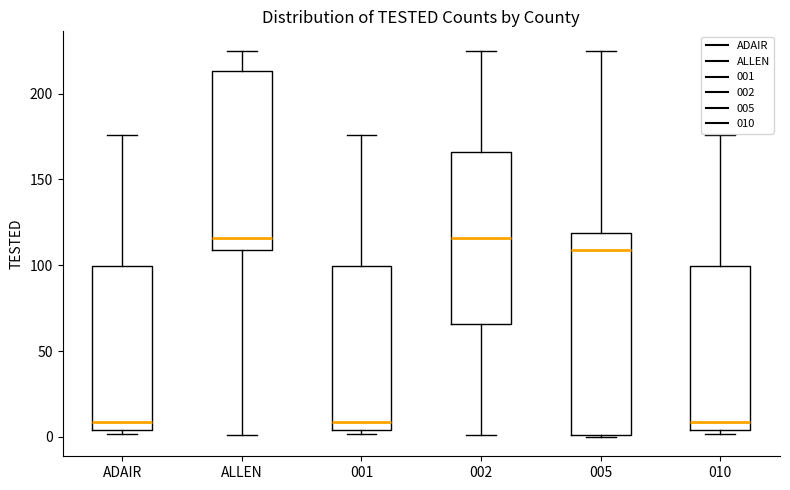

Where does the lower whisker of the box for ALLEN end on the y-axis? The values are not printed on the chart, so give them approximately, as read against the axis.

0